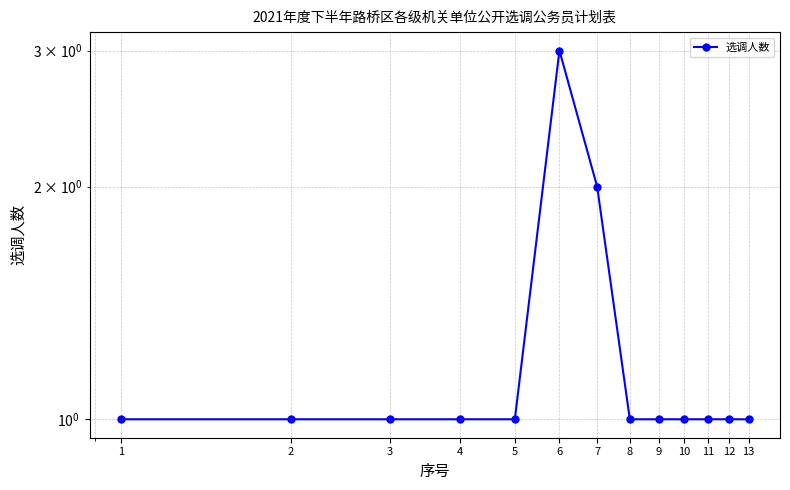

Which has a higher value, 5 or 11?

5